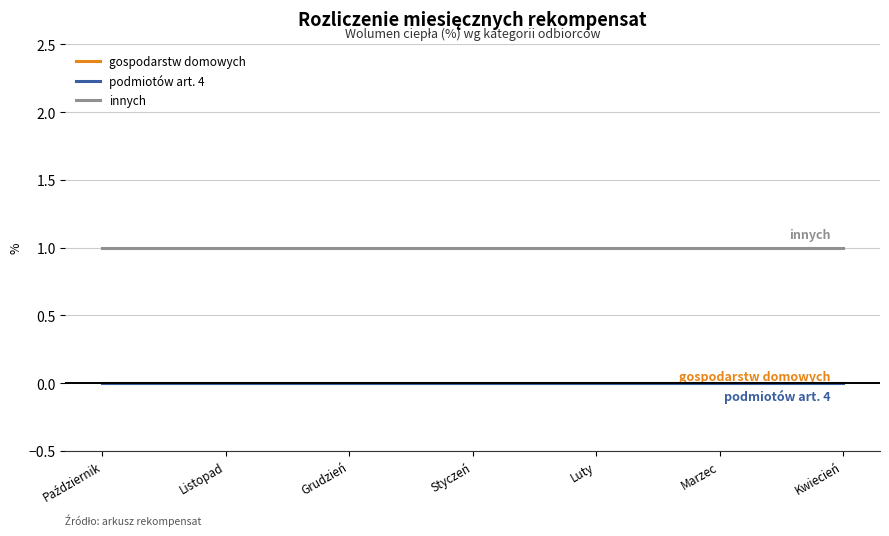

Reading right to left, list all the values displayed in this chart.

gospodarstw domowych: Kwiecień=0	Marzec=0	Luty=0	Styczeń=0	Grudzień=0	Listopad=0	Październik=0
podmiotów art. 4: Kwiecień=0	Marzec=0	Luty=0	Styczeń=0	Grudzień=0	Listopad=0	Październik=0
innych: Kwiecień=1	Marzec=1	Luty=1	Styczeń=1	Grudzień=1	Listopad=1	Październik=1